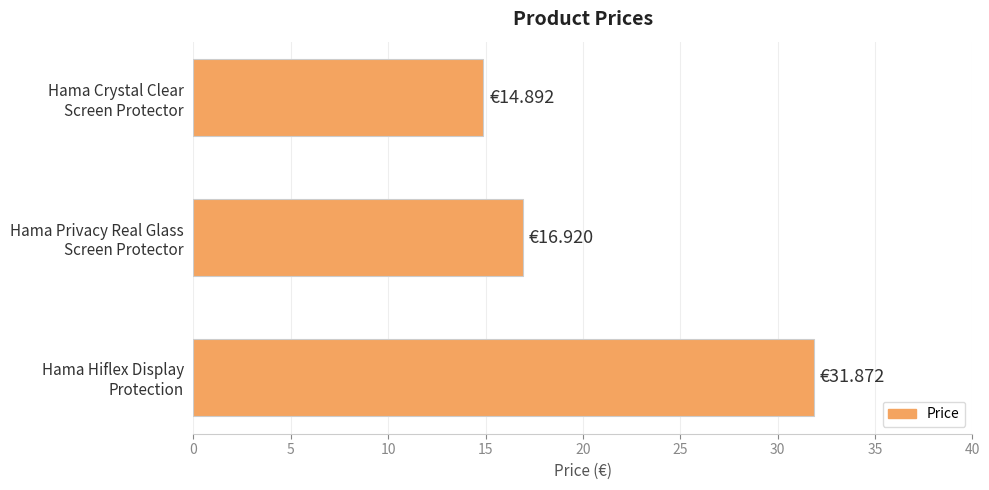

What is the sum of all values?

63.7